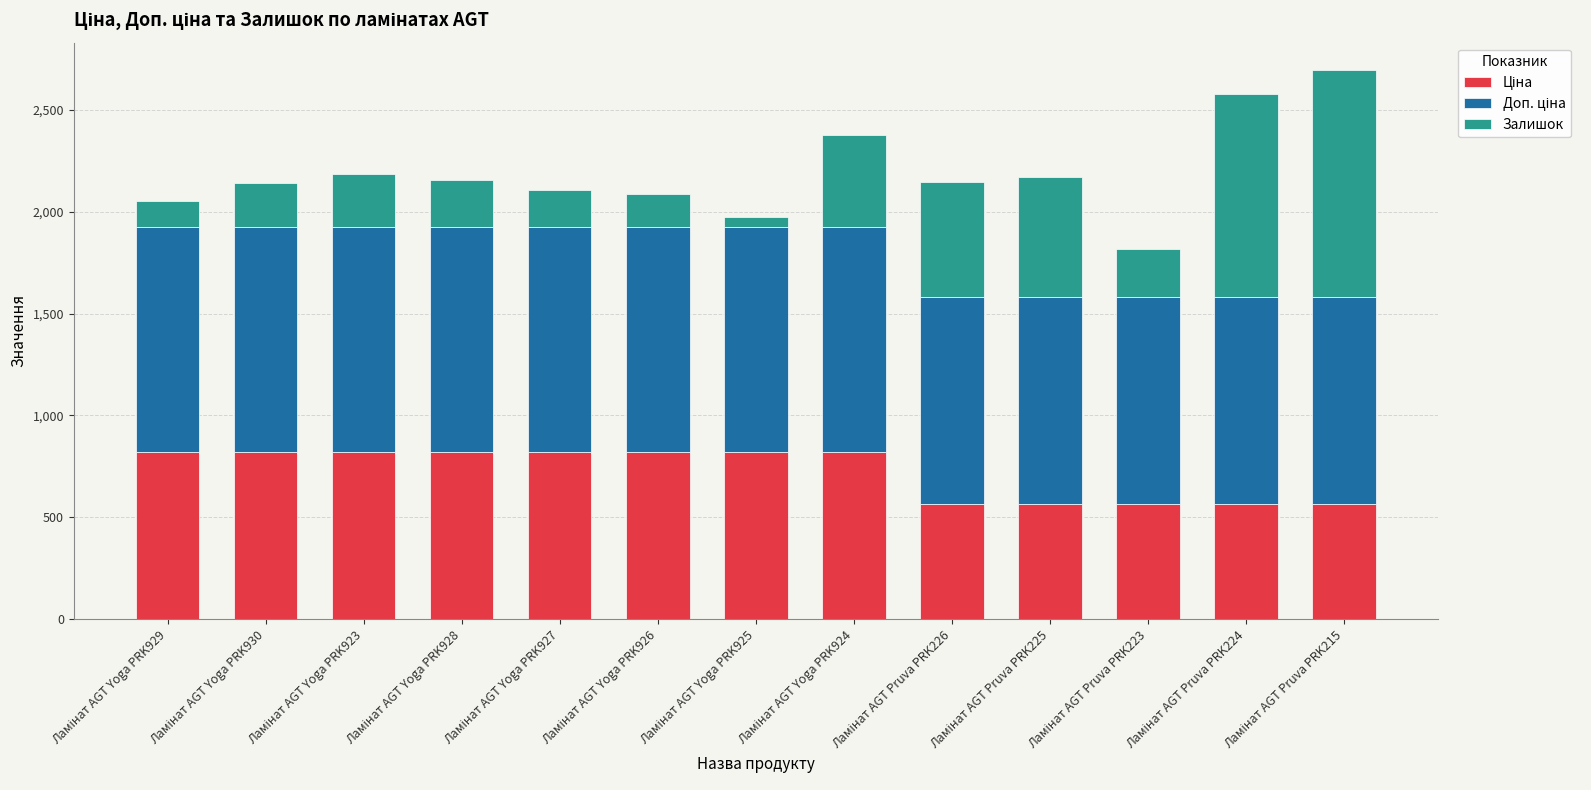

How many series are shown in this chart?

3